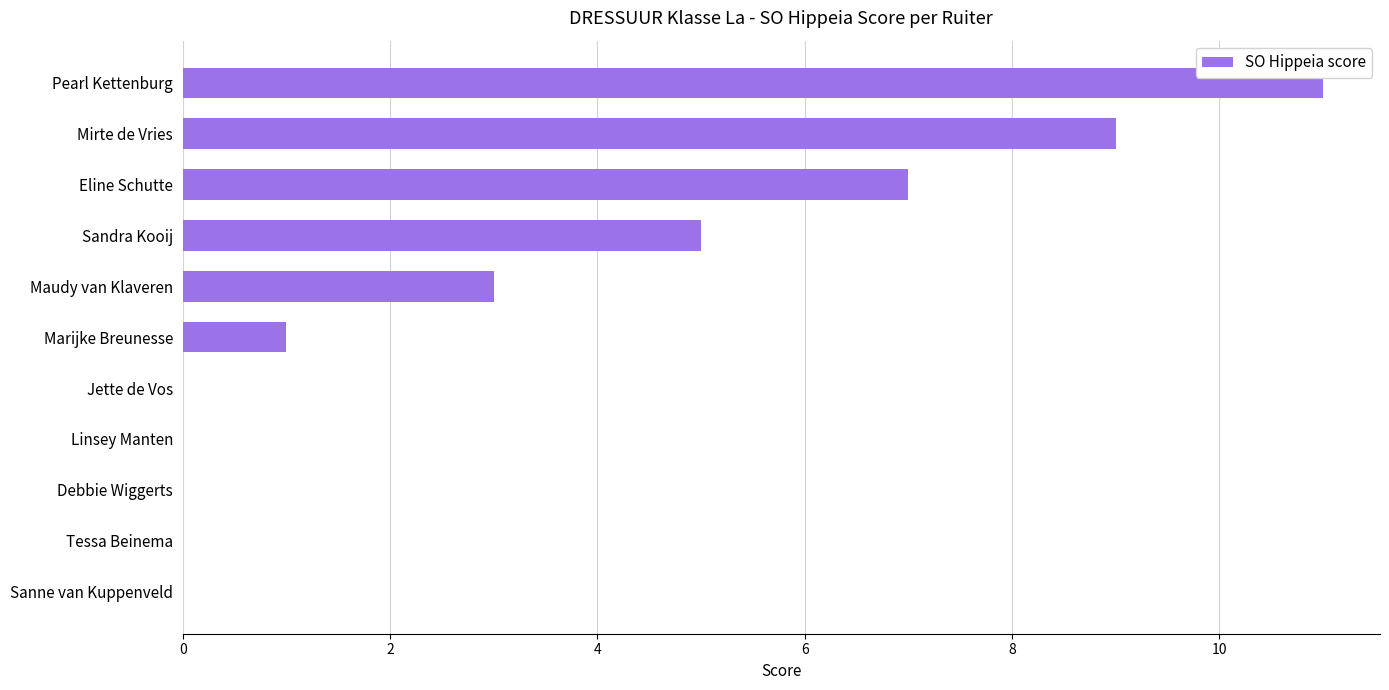

Reading bottom to top, transcribe all the data shown in this chart.

Sanne van Kuppenveld=0	Tessa Beinema=0	Debbie Wiggerts=0	Linsey Manten=0	Jette de Vos=0	Marijke Breunesse=1	Maudy van Klaveren=3	Sandra Kooij=5	Eline Schutte=7	Mirte de Vries=9	Pearl Kettenburg=11